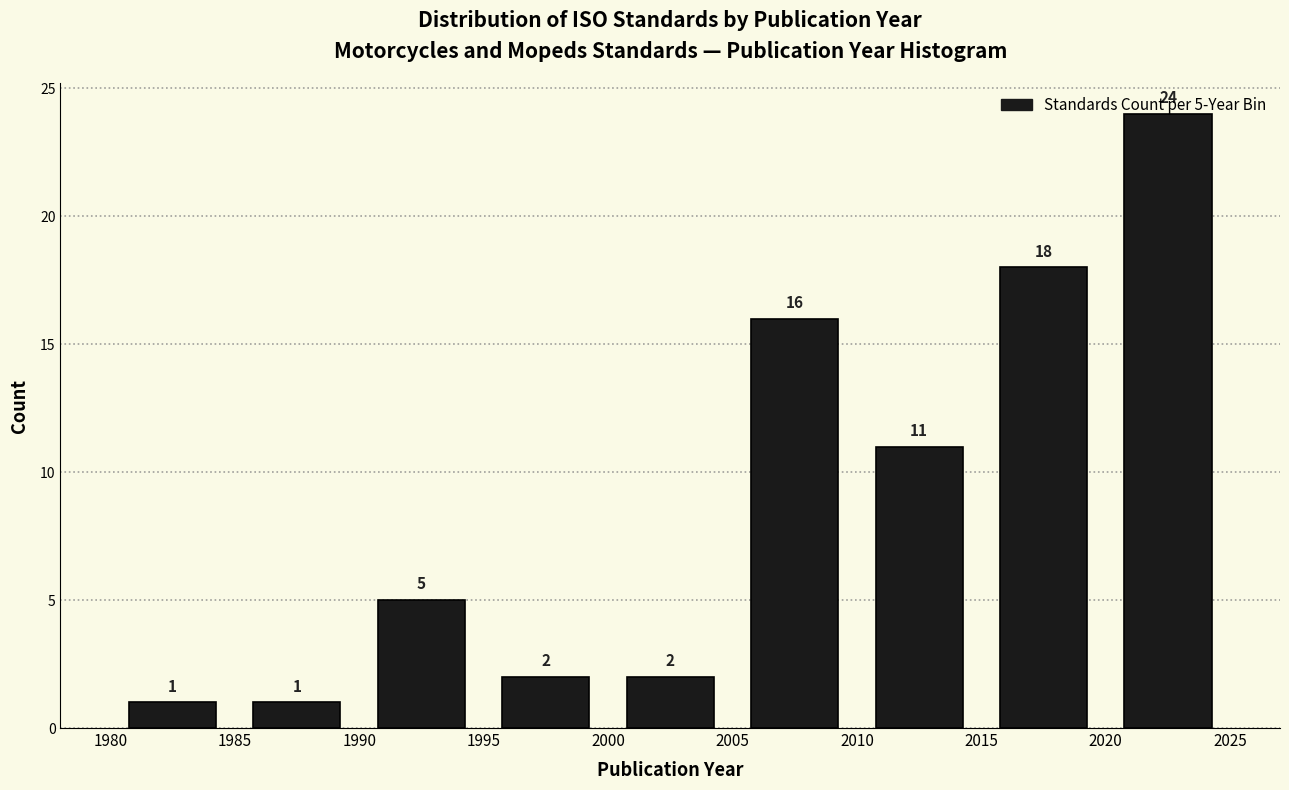

Over which range of the x-axis is the bar tallest?

2020 to 2025